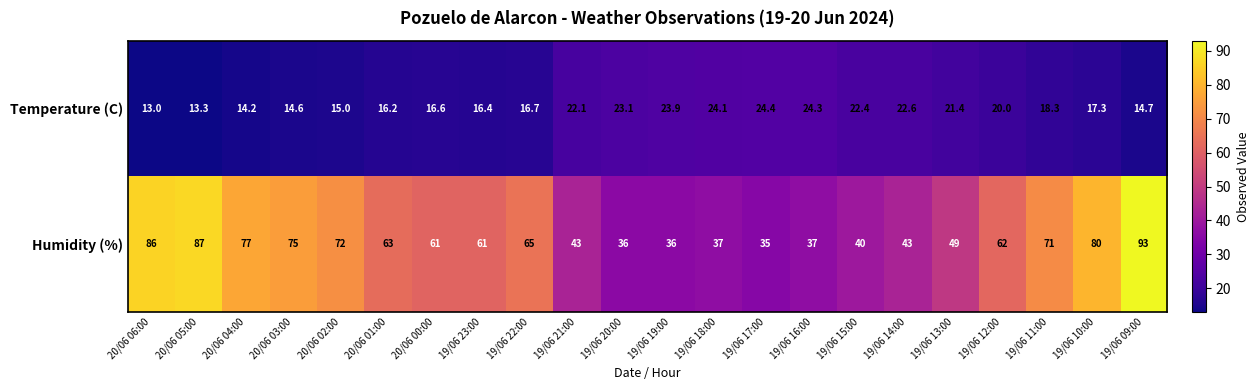

How many data points does each series have?

22